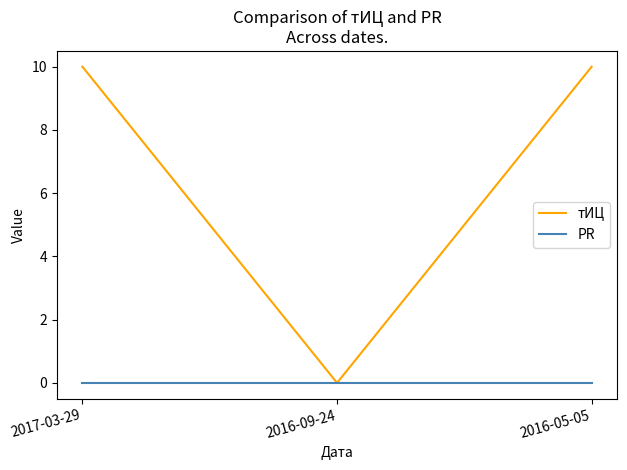

What is the difference between the тИЦ values at 2016-09-24 and 2017-03-29?

10